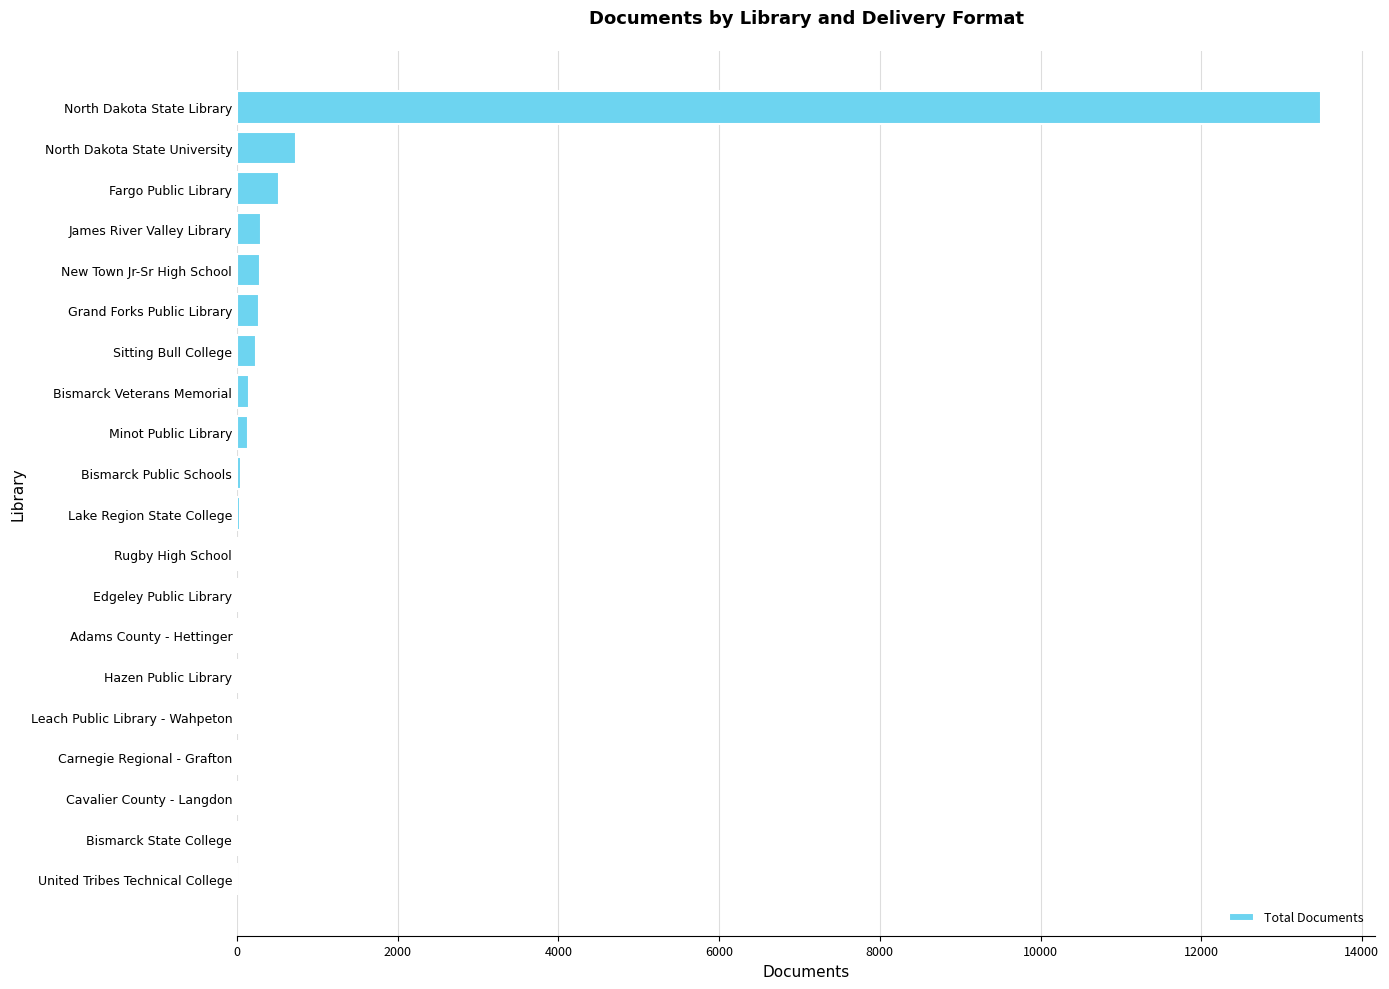

What is the maximum value shown in the chart?

13489